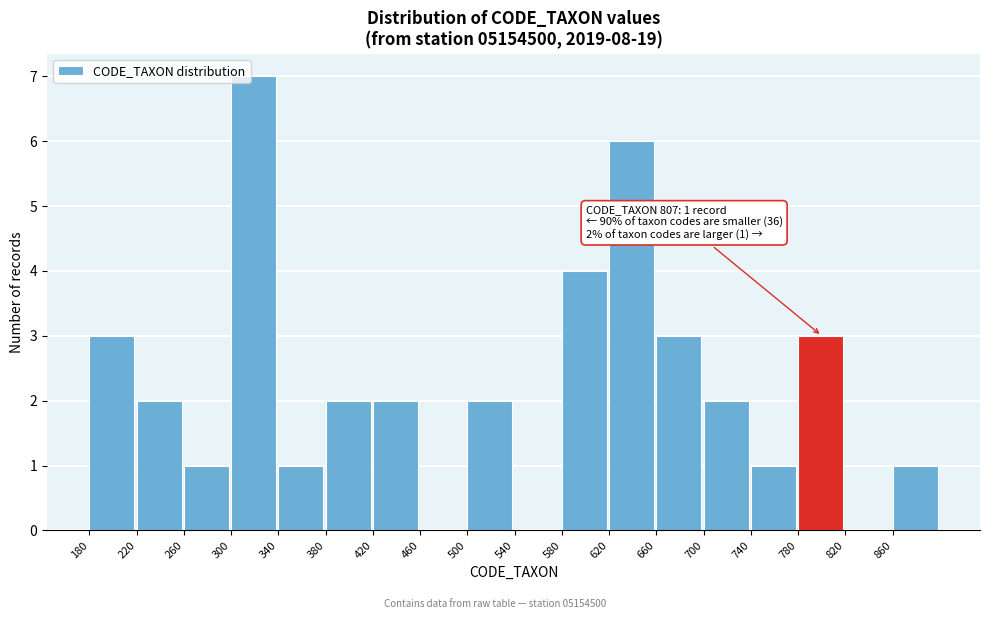

Which range on the x-axis has the tallest bar?

300 to 340